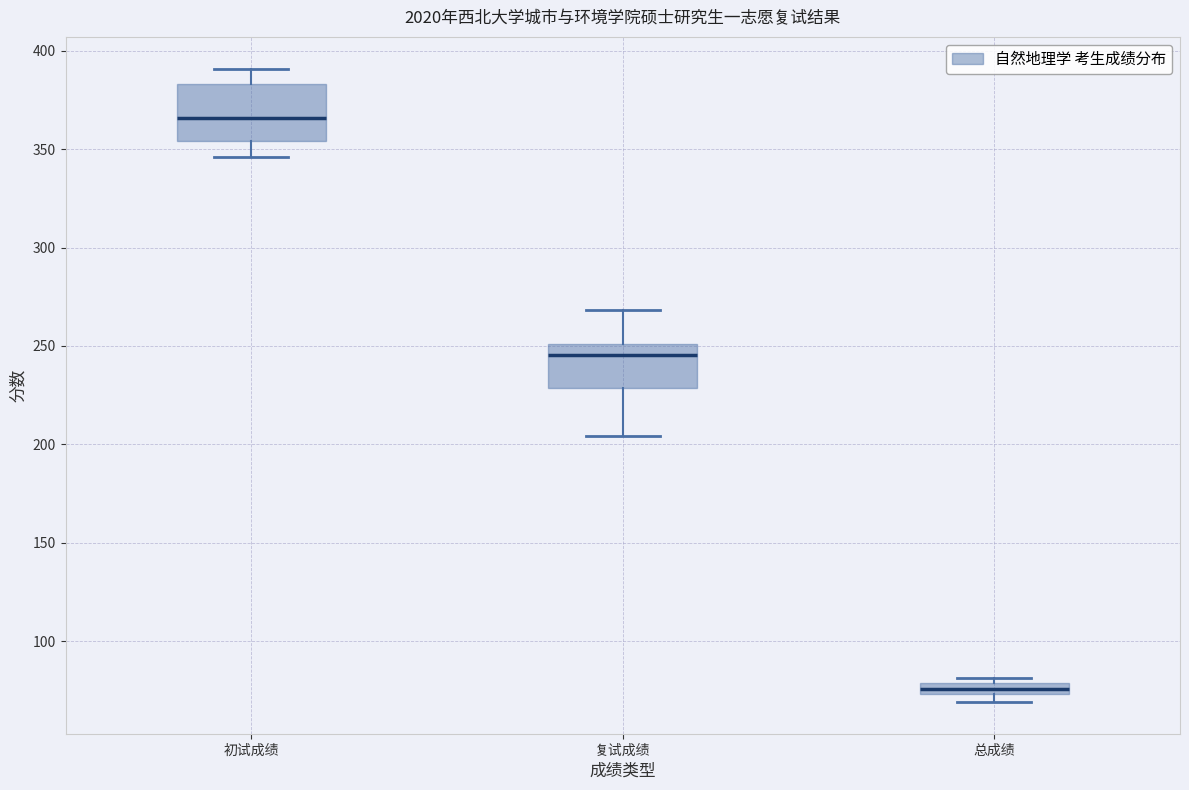

Which box has the highest median line?

初试成绩